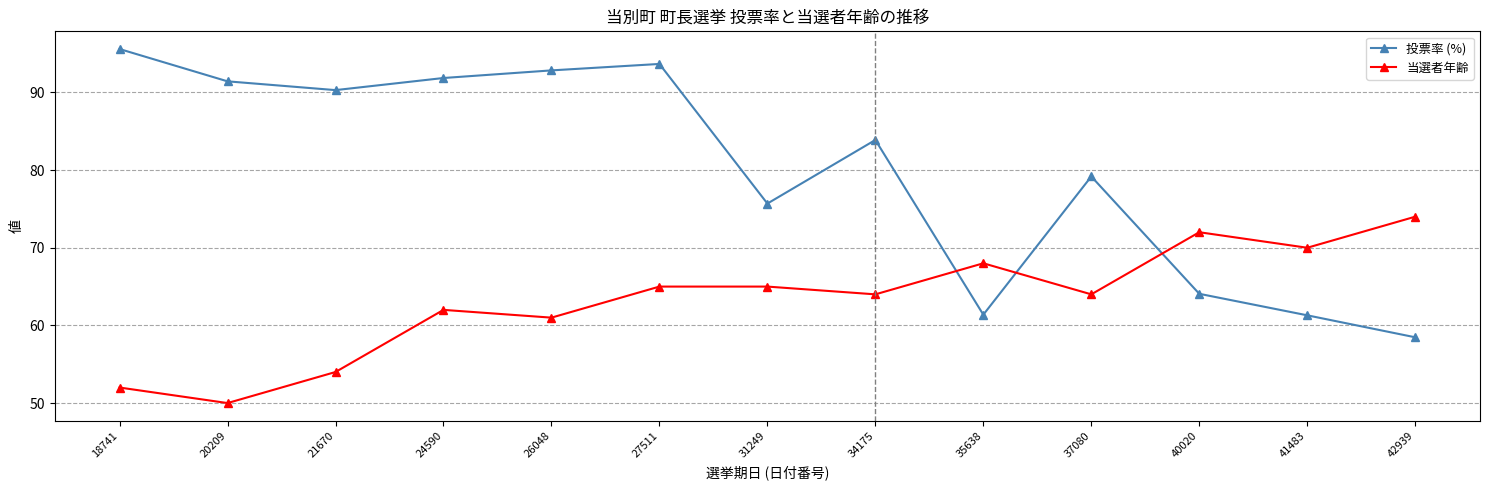

At which category does 当選者年齢 reach its first local valley?

20209